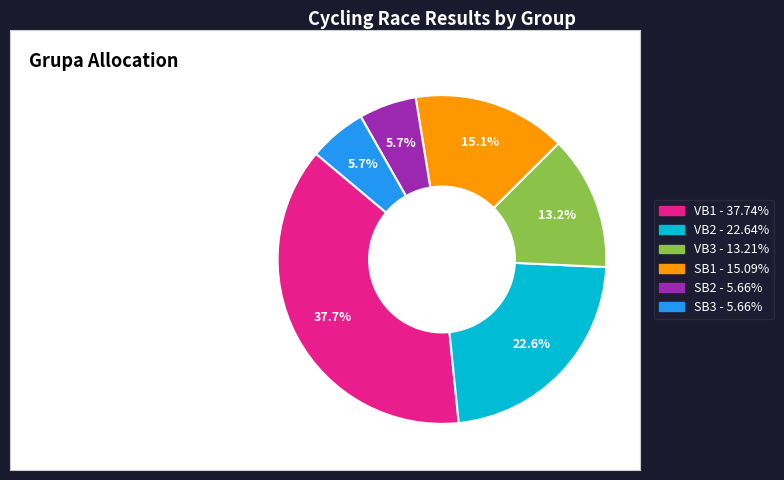

Combined, do VB2 and VB3 account for over 50%?

No